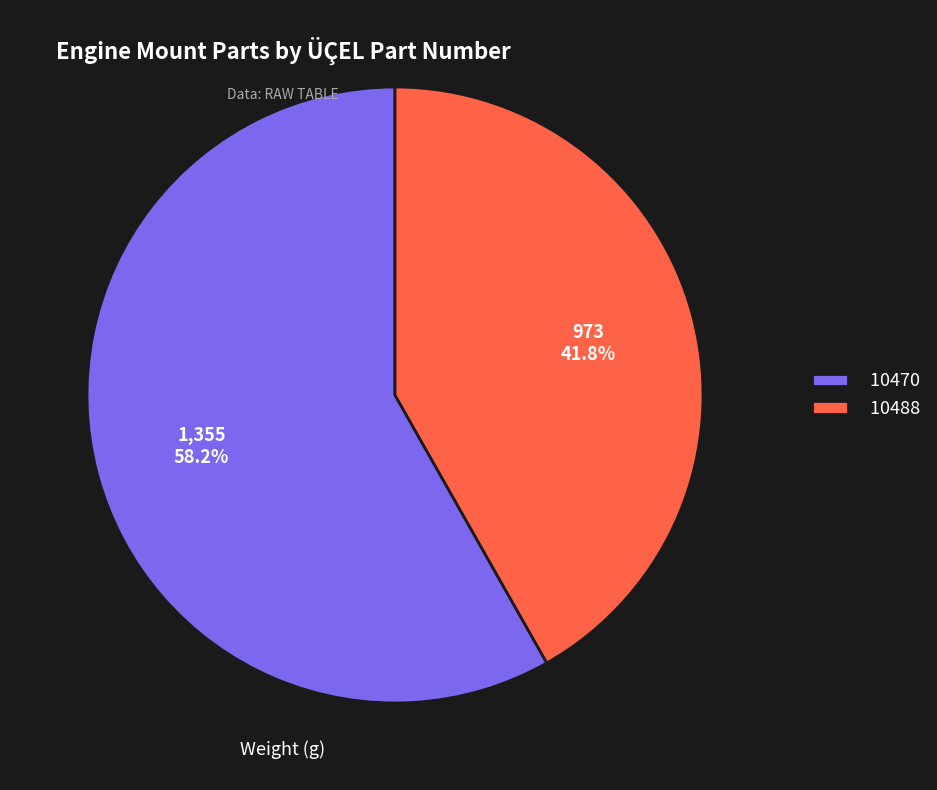

Which category has the biggest portion of the pie?

10470